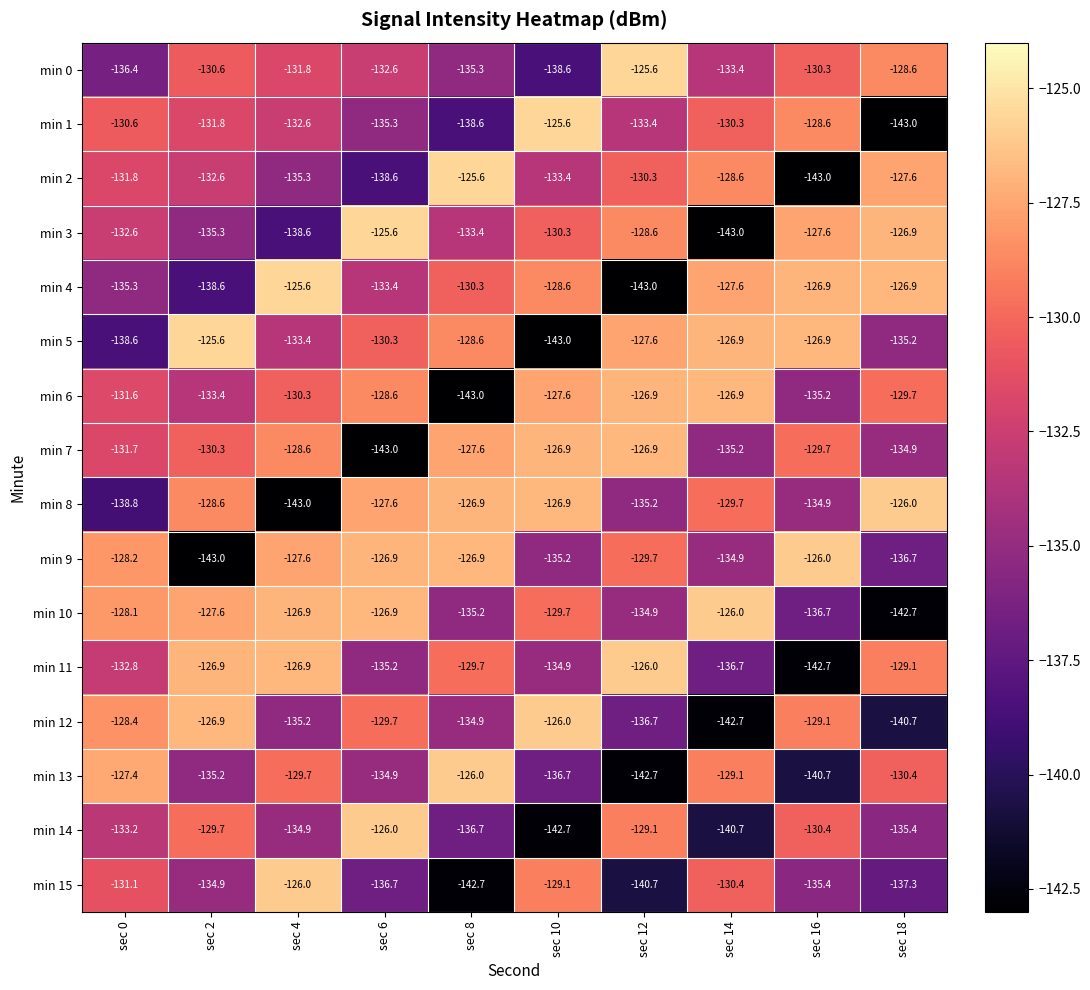

True or false: min 6 has a value of -86.0 at sec 4.

False